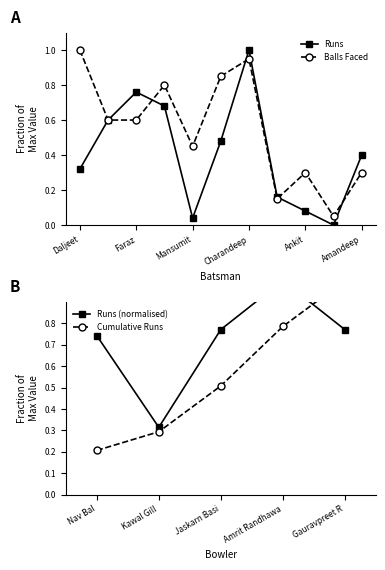

What is the highest value of the Spartans CC Balls Faced series?

1.0